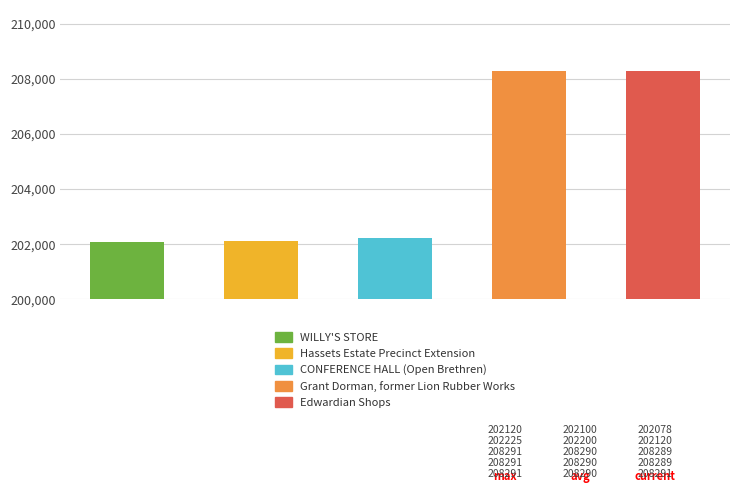

What is the value of the 4th bar from the left?

208289